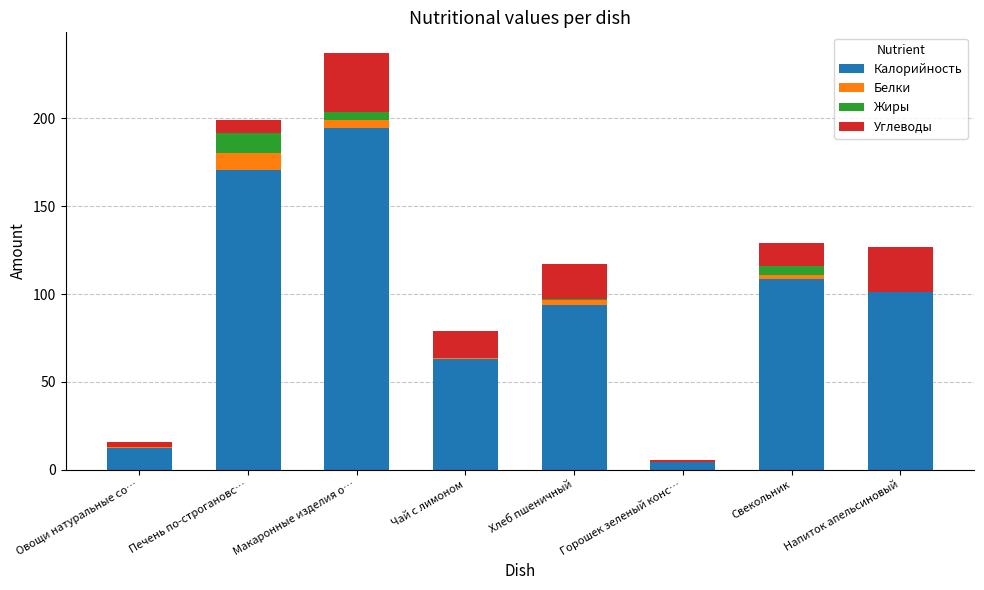

What is the sum of all Калорийность values?

748.7